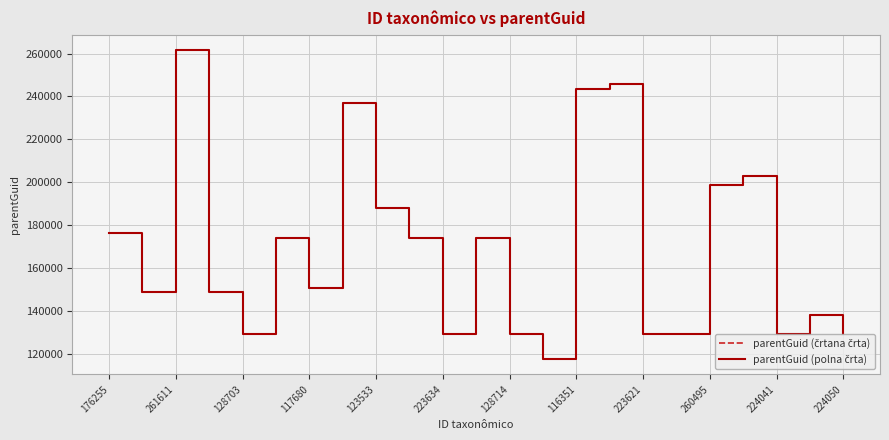

Reading left to right, transcribe all the data shown in this chart.

parentGuid (črtana črta): 176400	148909	261614	148909	129115	174121	150618	236831	188000	174121	129115	174121	129115	117488	243612	245930	129115	129115	198474	202995	129115	137802	129115
parentGuid (polna črta): 176400	148909	261614	148909	129115	174121	150618	236831	188000	174121	129115	174121	129115	117488	243612	245930	129115	129115	198474	202995	129115	137802	129115